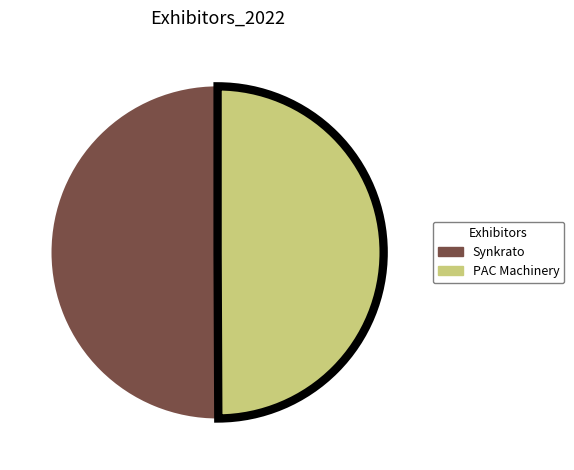

Approximately how many times larger is the value at PAC Machinery compared to Synkrato?

1.0